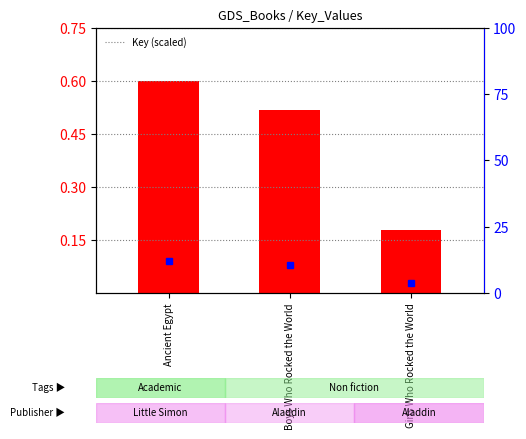

Read the value at Boys Who Rocked the World.

0.5